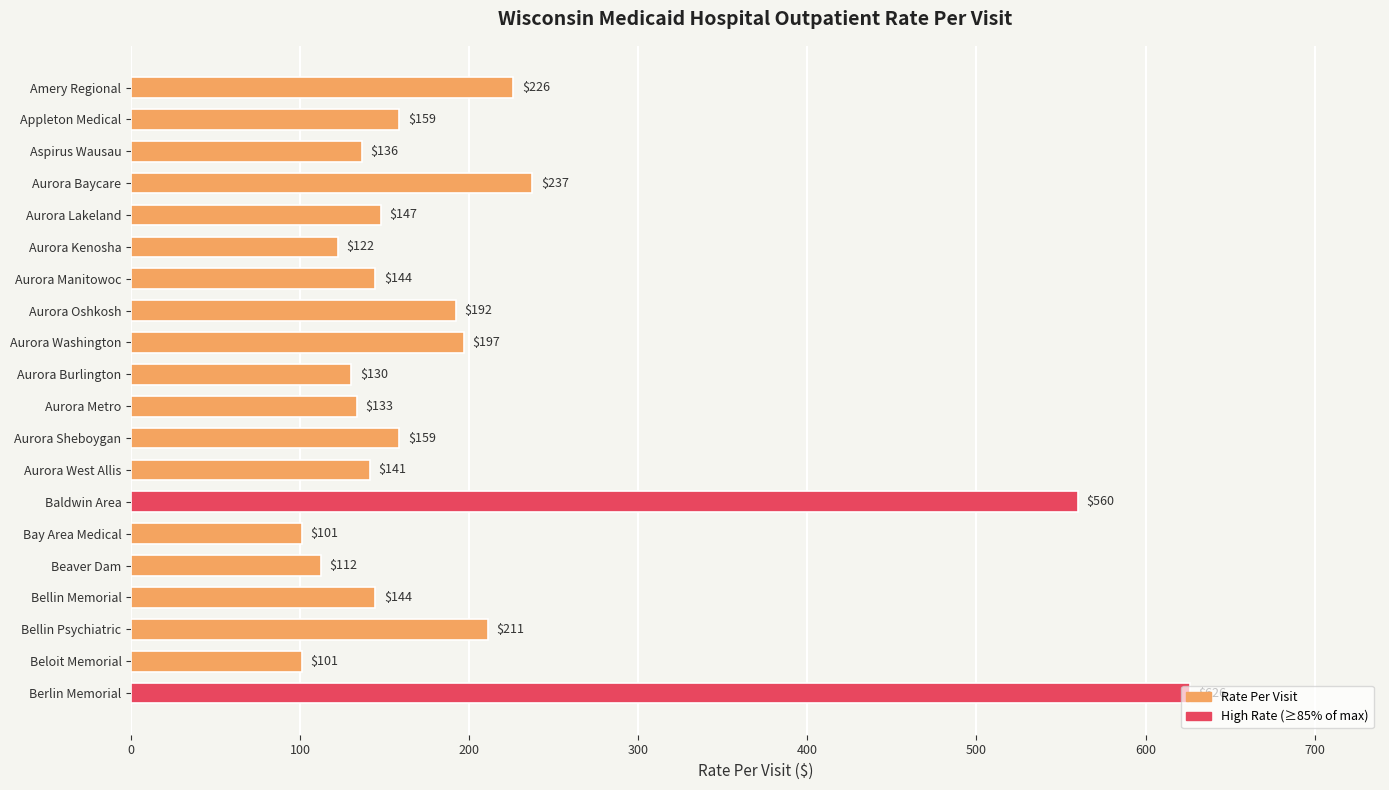

The value at Bellin Psychiatric is 86.5. True or false?

False